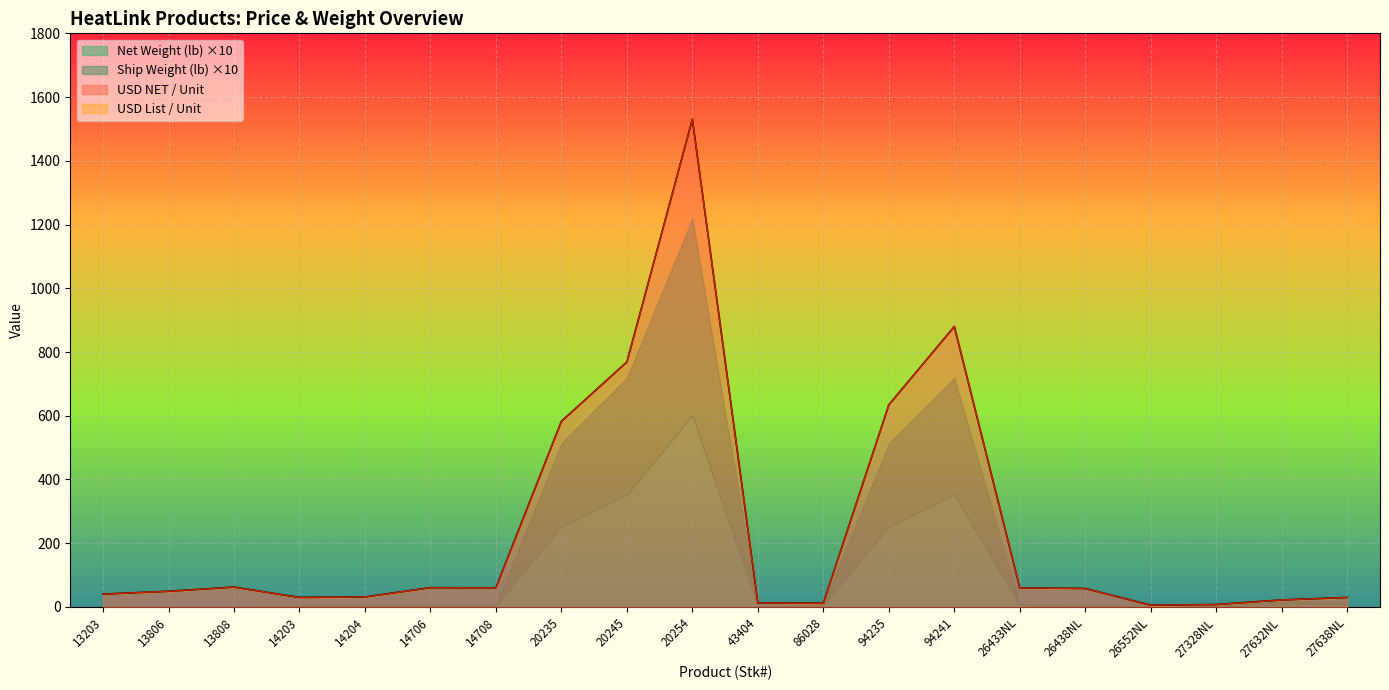

At how many categories does at least one series exceed 558?

5